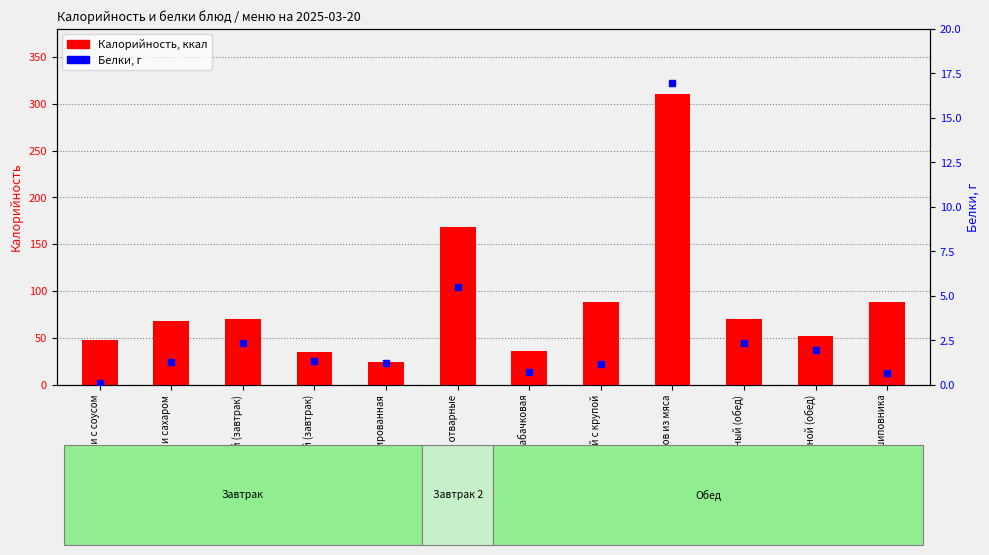

What is the difference between the maximum and minimum values in the Белки series?

16.9